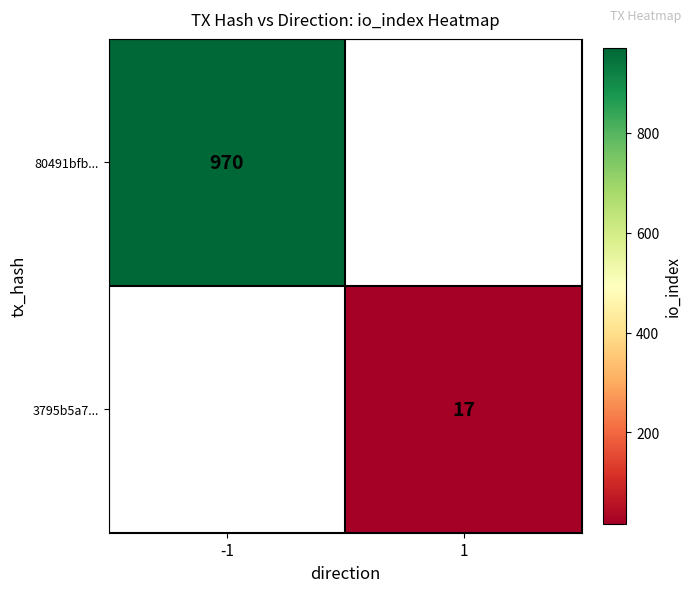

The 80491bfb... series shows 1391 at -1. True or false?

False